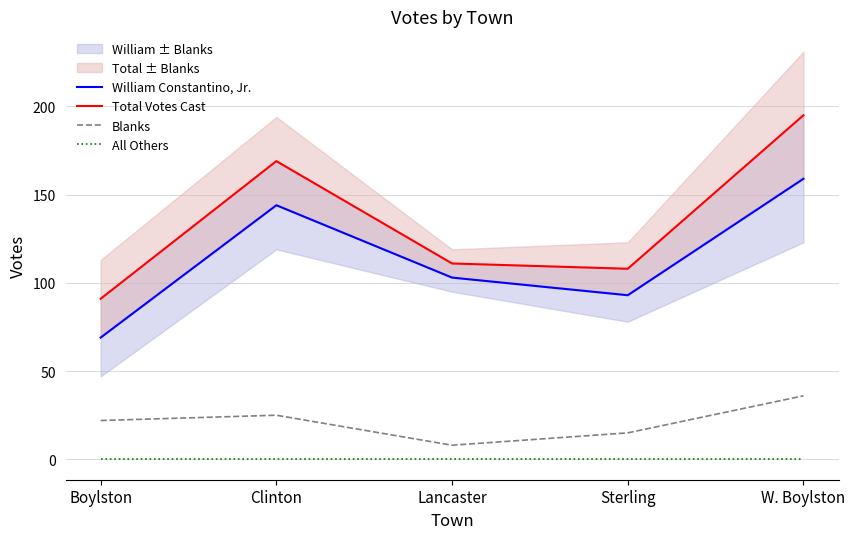

Which series has the largest range (max minus min)?

Total Votes Cast